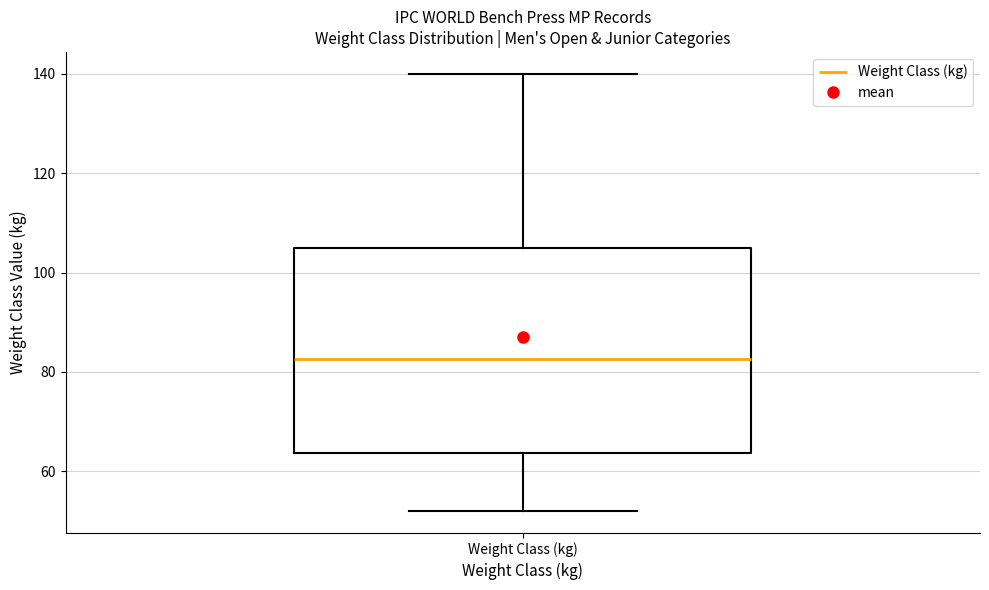

Where is the lower edge of the box for Weight Class (kg) on the y-axis? The values are not printed on the chart, so give them approximately, as read against the axis.

64